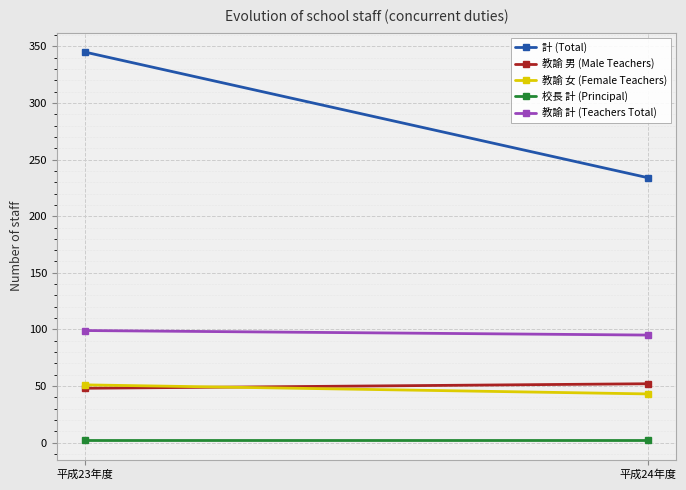

What is the highest value of the 計 (Total) series?

345